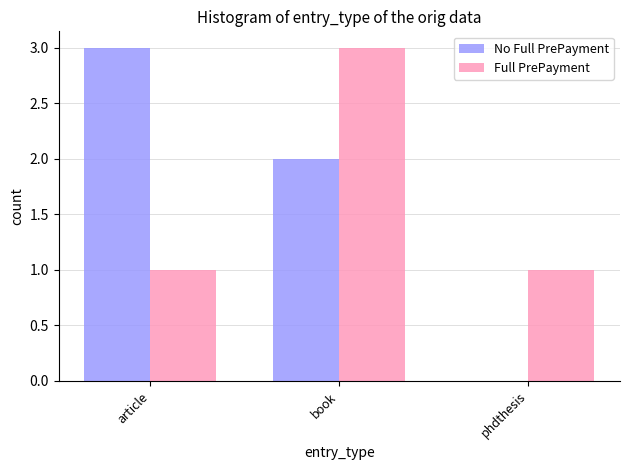

Which series has the widest spread of values?

No Full PrePayment